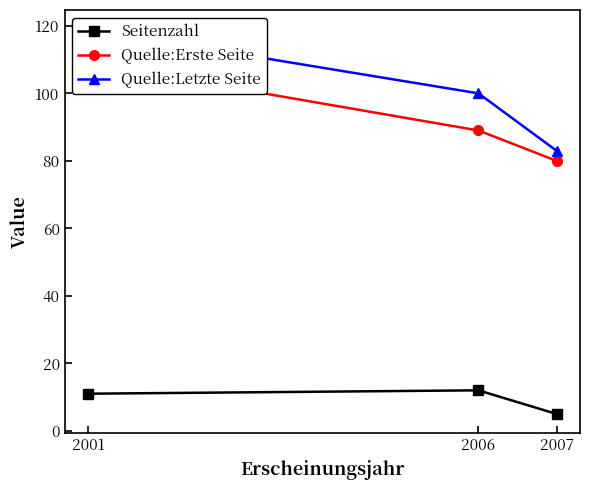

What is the difference between the maximum and minimum values in the Quelle:Erste Seite series?

29